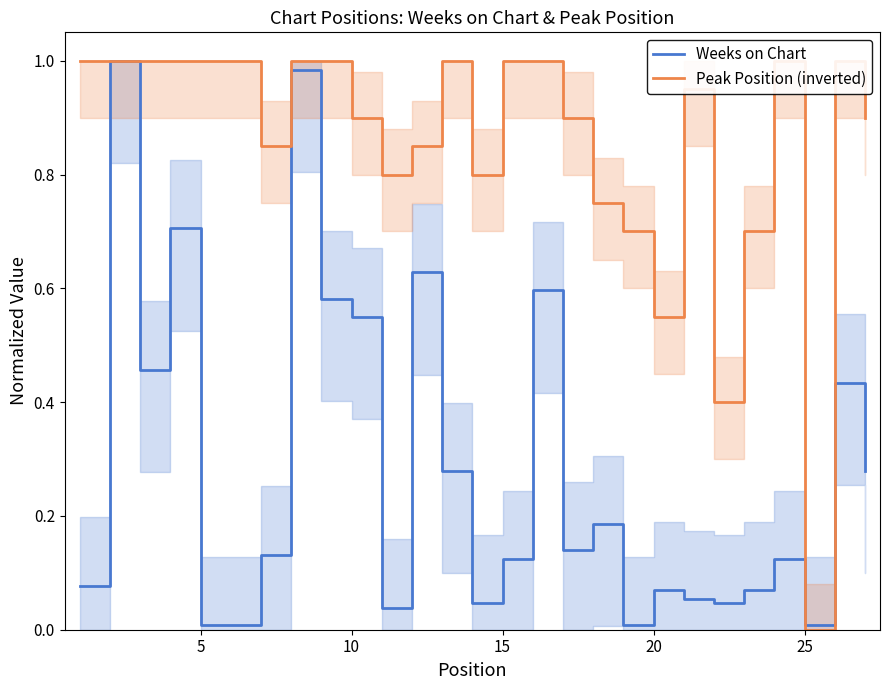

The Weeks on Chart series shows 0.0 at 25. True or false?

True